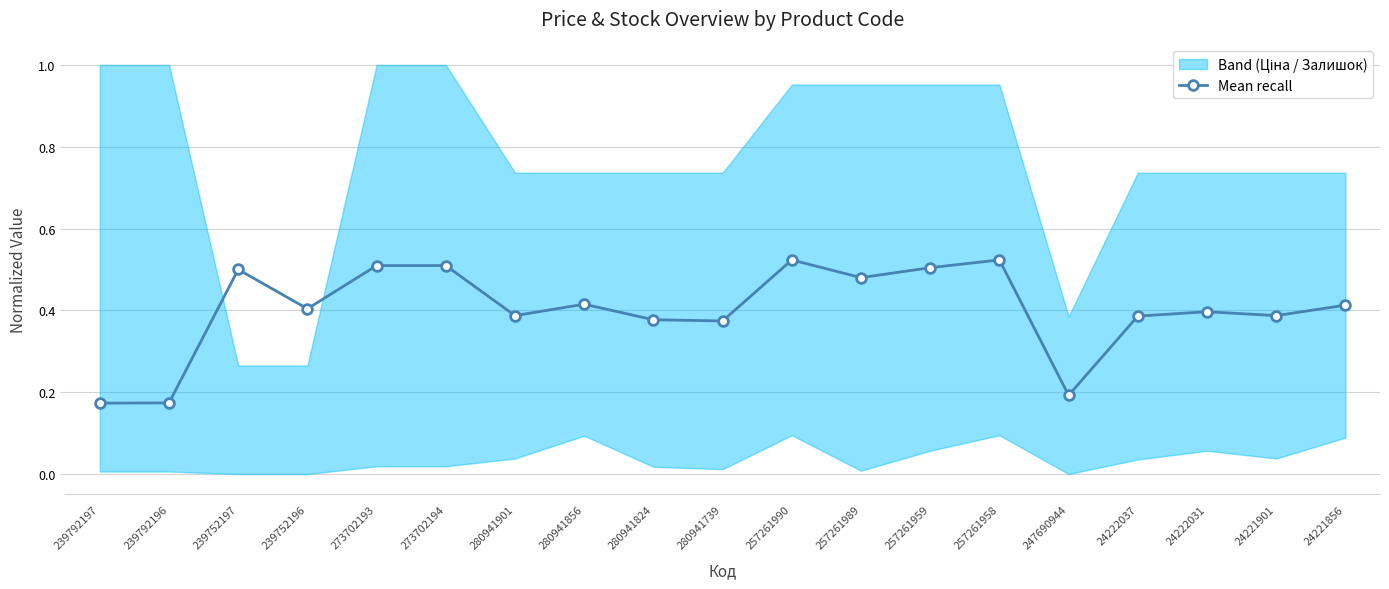

Between 239752197 and 280941901, which is larger?

239752197